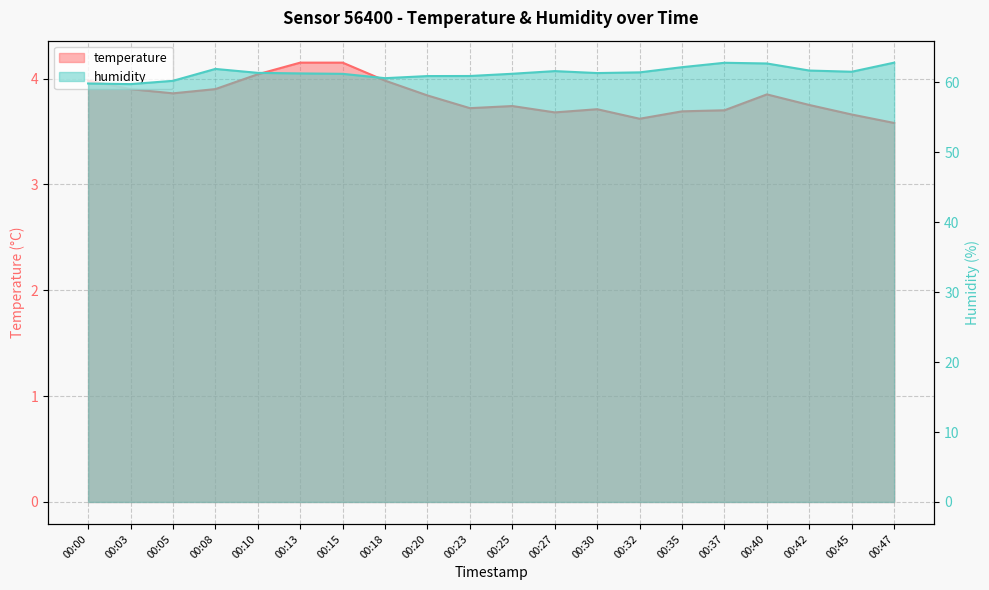

Which series has the largest total across all categories?

humidity